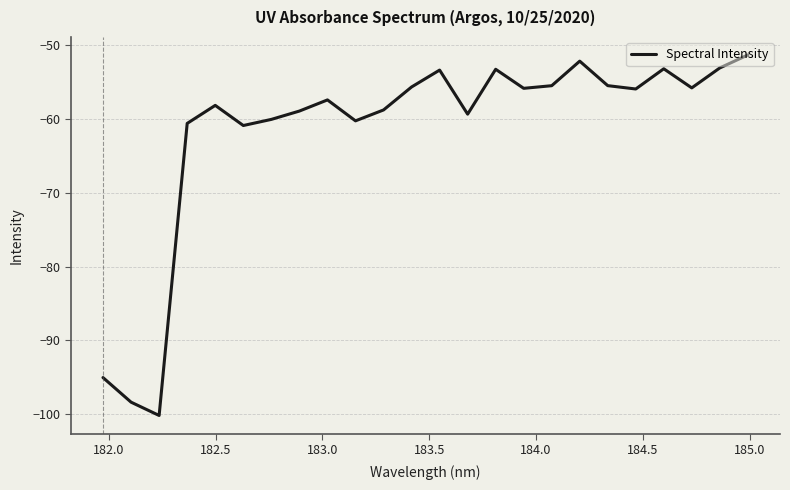

What is the smallest value displayed?

-100.2